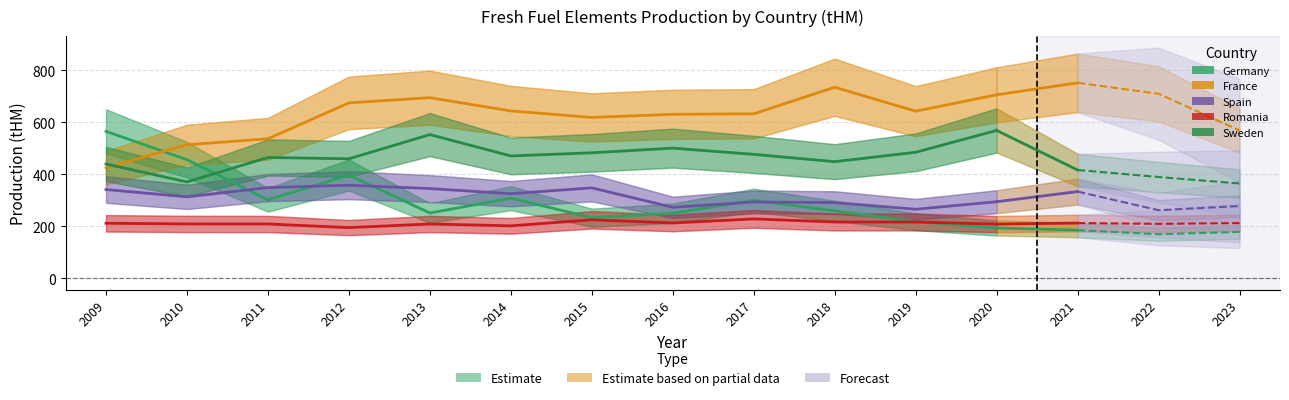

True or false: Sweden has a value of 256.4 at 2017.

False